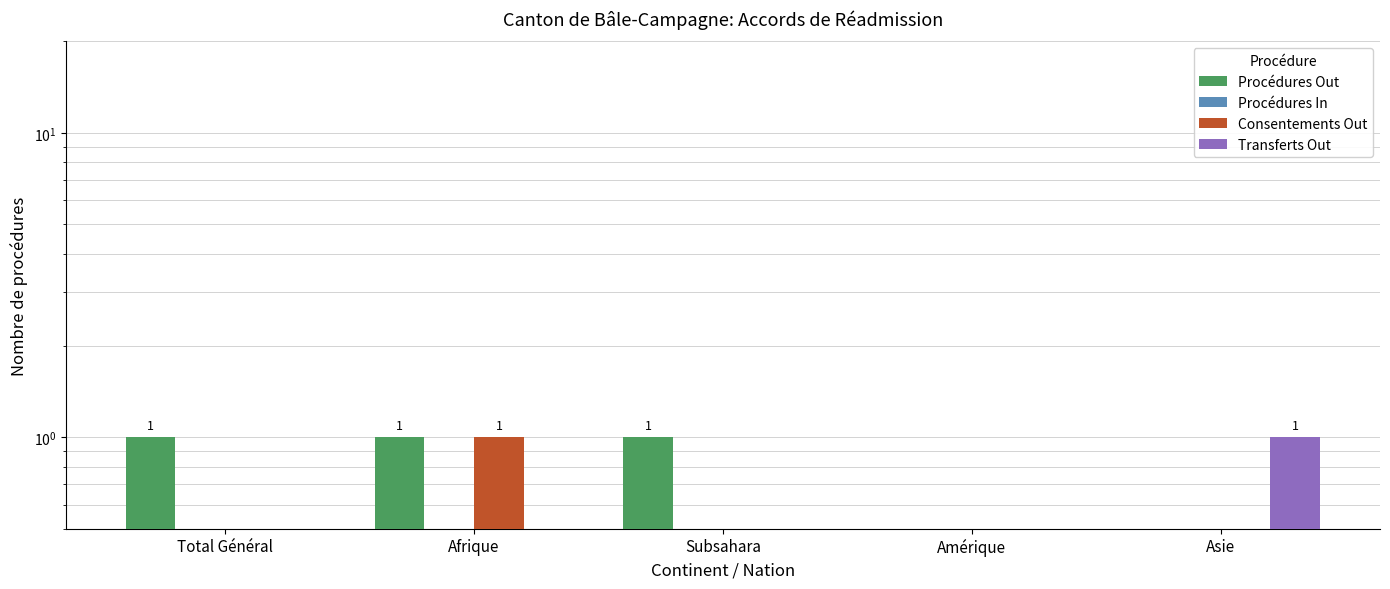

Reading right to left, extract all data points from this chart.

Procédures Out: Asie=0	Amérique=0	Subsahara=1	Afrique=1	Total Général=1
Procédures In: Asie=0	Amérique=0	Subsahara=0	Afrique=0	Total Général=0
Consentements Out: Asie=0	Amérique=0	Subsahara=0	Afrique=1	Total Général=0
Transferts Out: Asie=1	Amérique=0	Subsahara=0	Afrique=0	Total Général=0